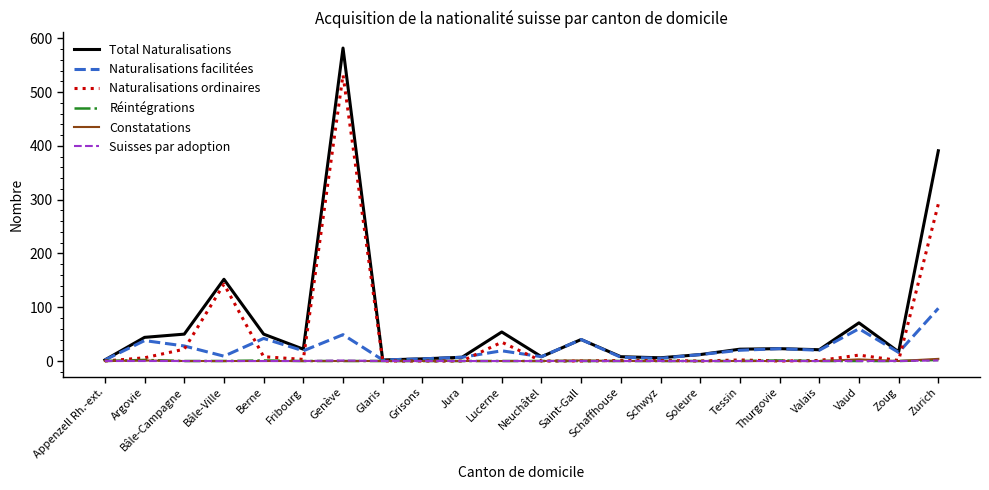

True or false: Total Naturalisations has more than 0 points higher than both neighbors.

True